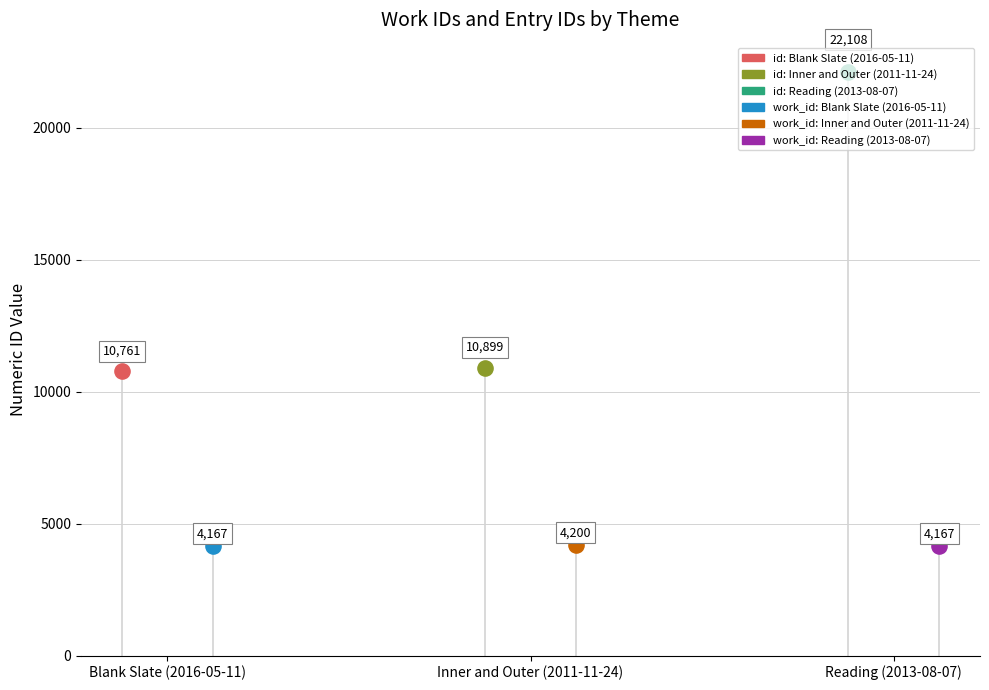

Which series has the largest total across all categories?

id